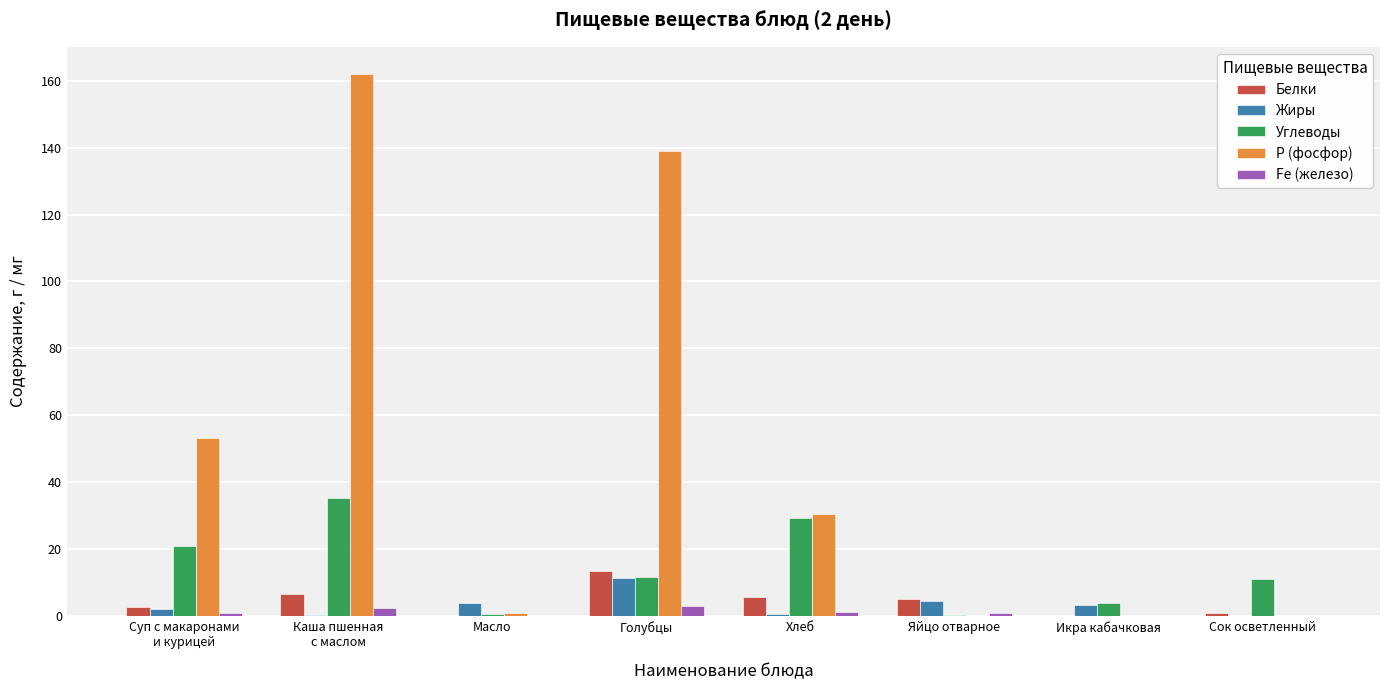

Which series has the largest total across all categories?

Р (фосфор)